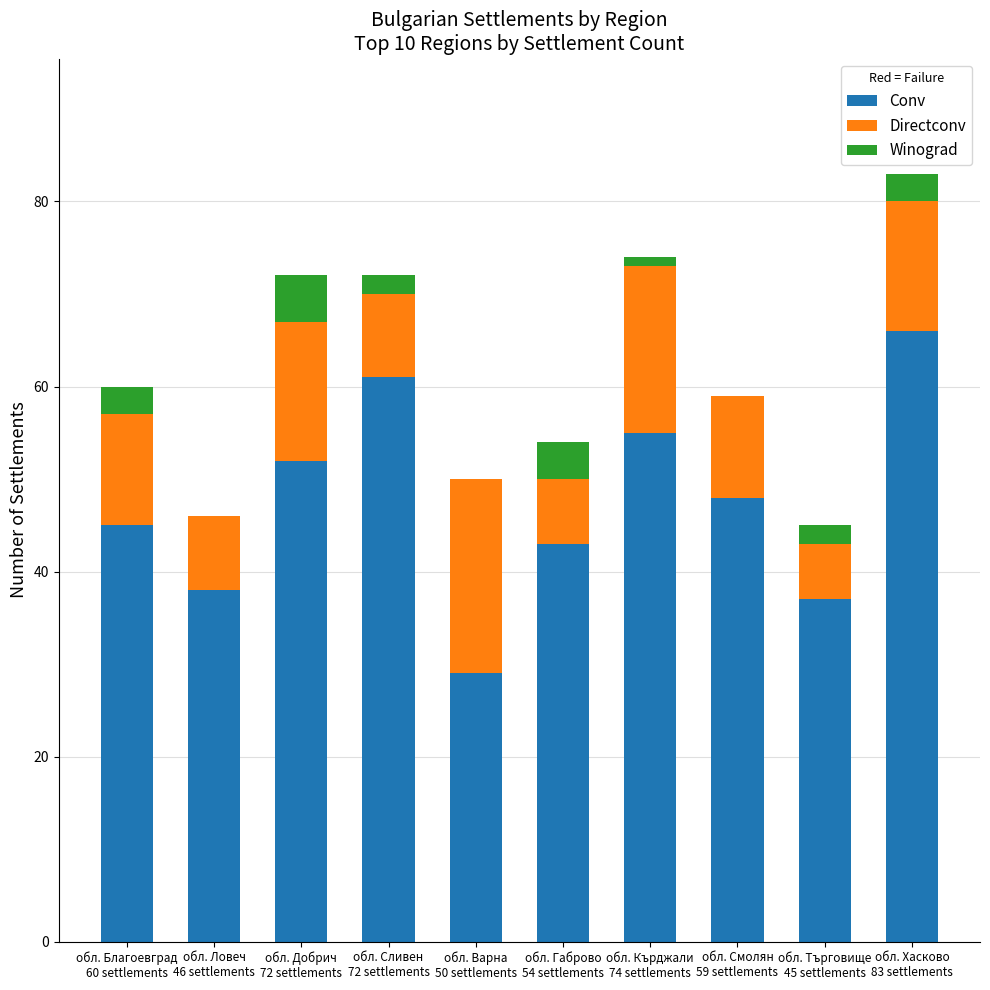

Are the bars grouped side by side (vs. stacked)?

No